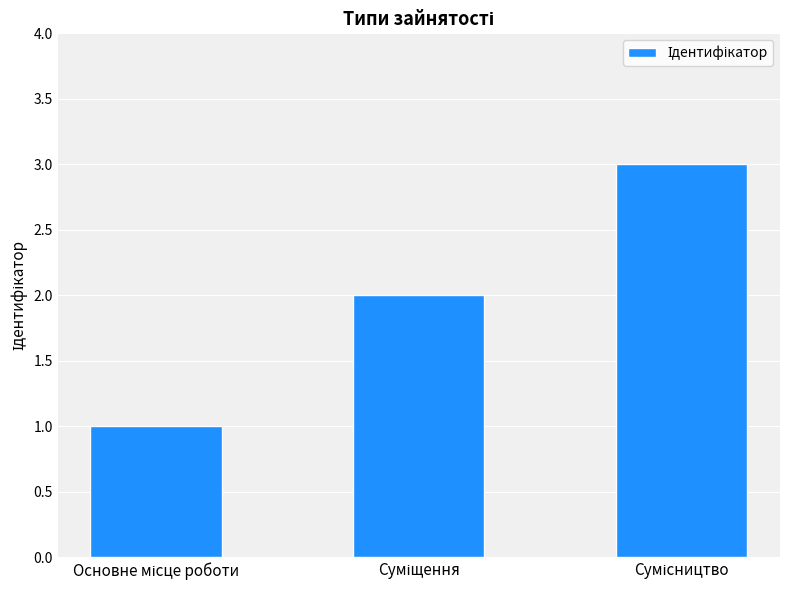

What is the sum of all values?

6